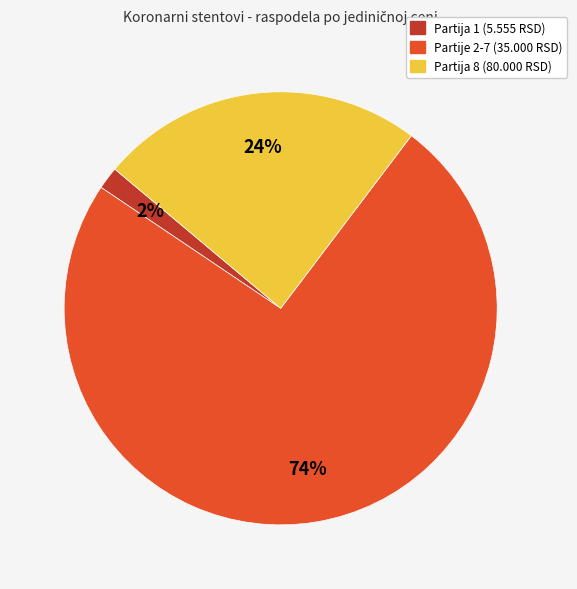

How many segments does this pie chart have?

3